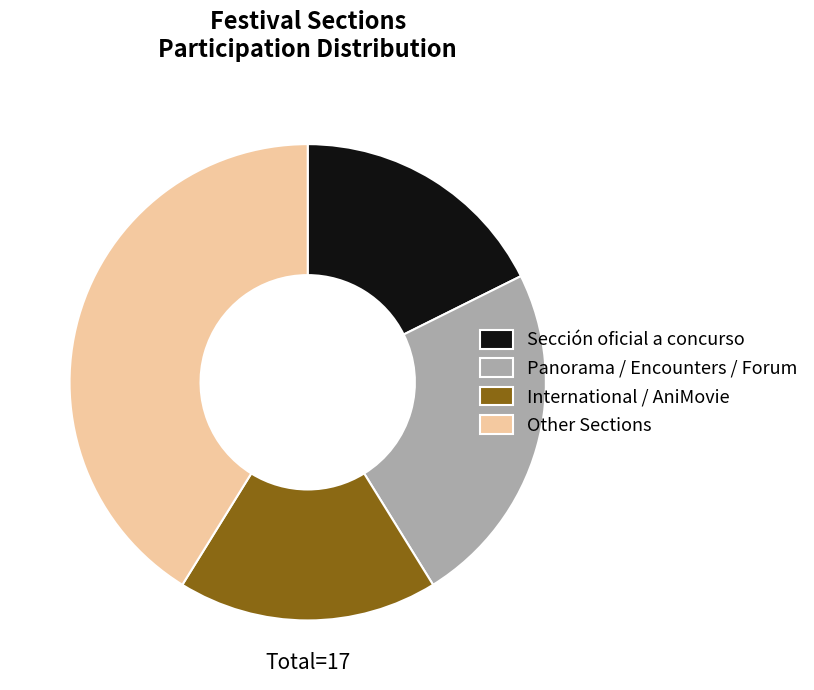

Between International / AniMovie and Other Sections, which is larger?

Other Sections